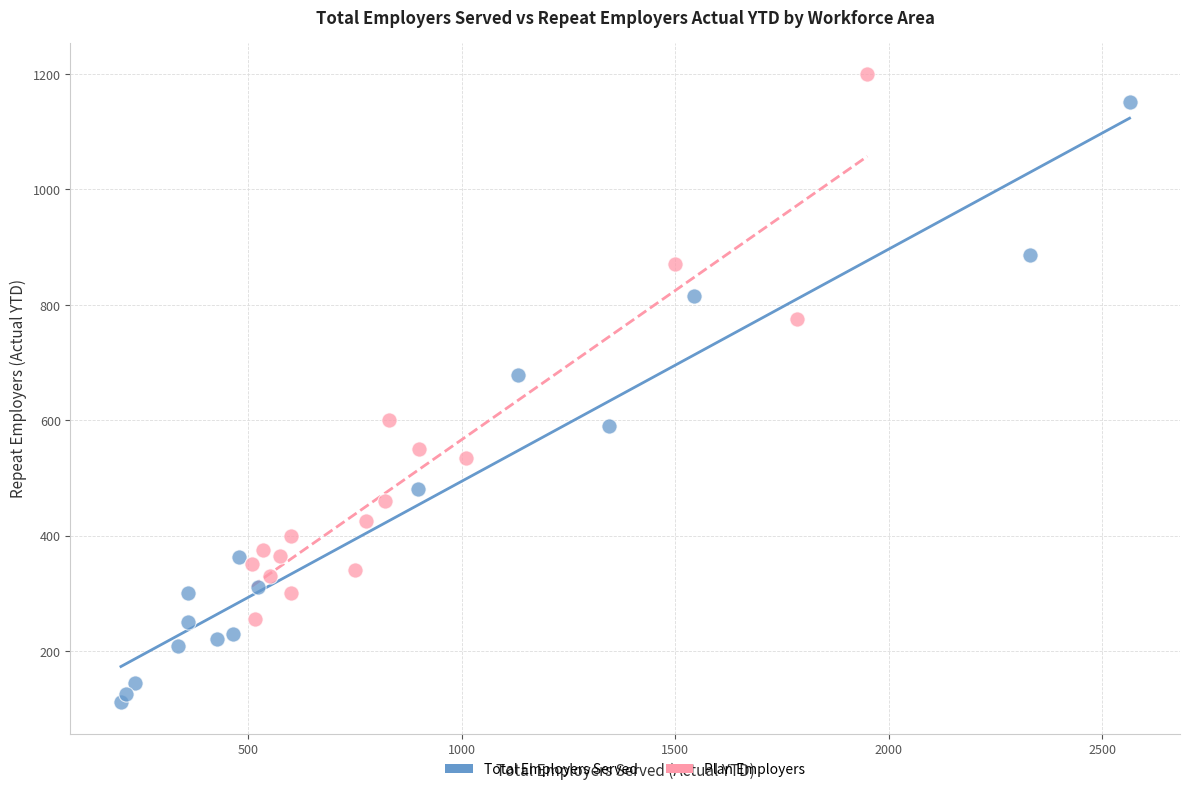

Which series reaches the minimum Y coordinate?

Total Employers Served